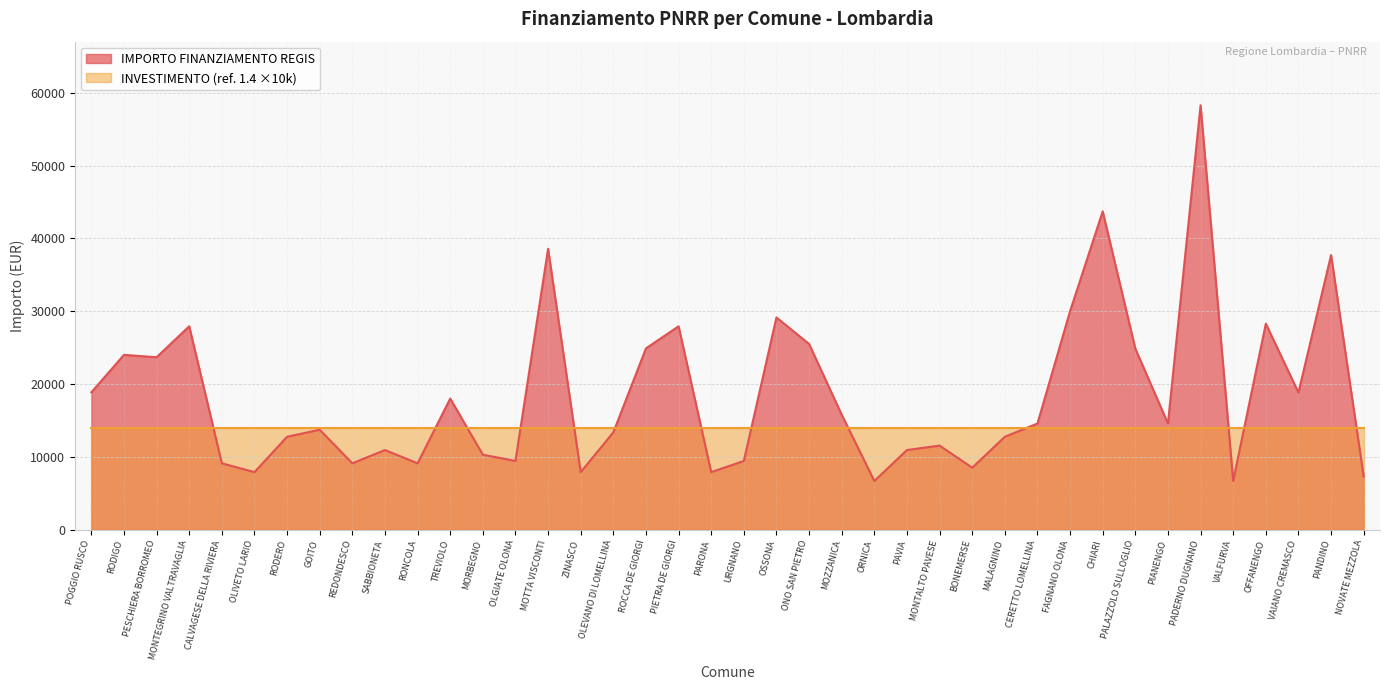

What is the label of the 31st point from the right?

SABBIONETA